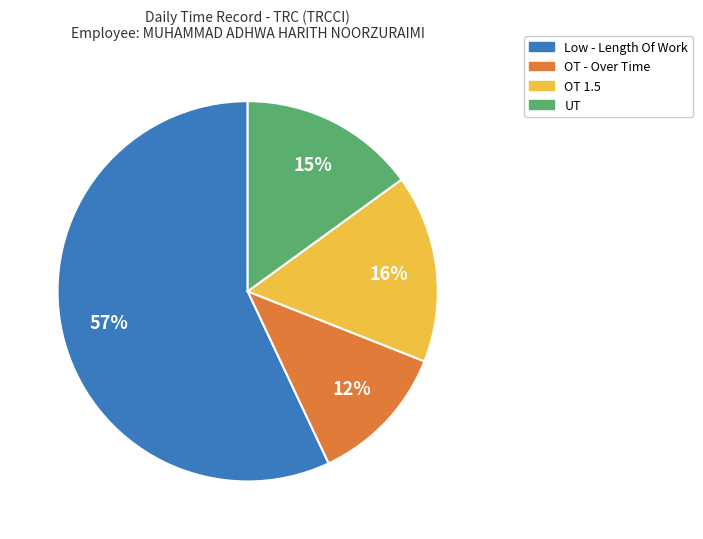

To the nearest percent, what percentage of the pie is Low - Length Of Work?

57%